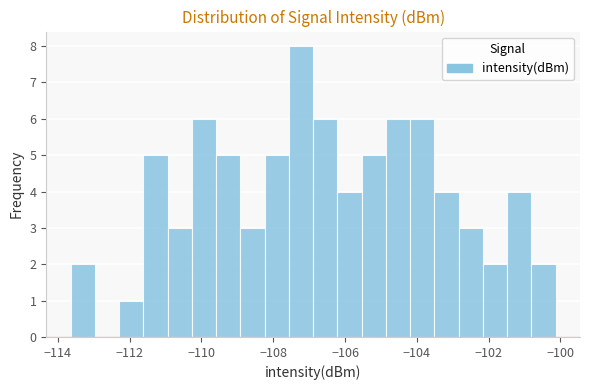

Read against the x-axis, roughly where is the centre of the tallest bar?

-107.2